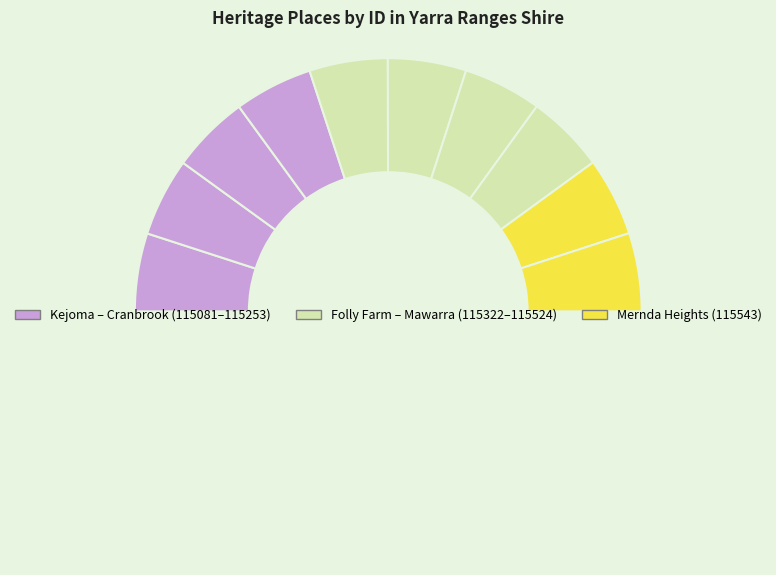

Rank the categories by value from lowest to highest.

Kejoma Garden, Bickleigh Vale Estate, Burnham Beeches, Coombe Cottage, Coonara, Cranbrook Lodge, Folly Farm, Kenloch, Mawarra Gardens, Mernda Heights